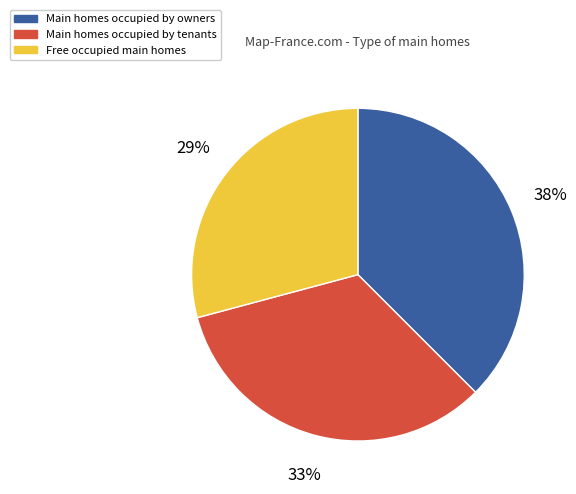

To the nearest percent, what is the average slice percentage?

33%